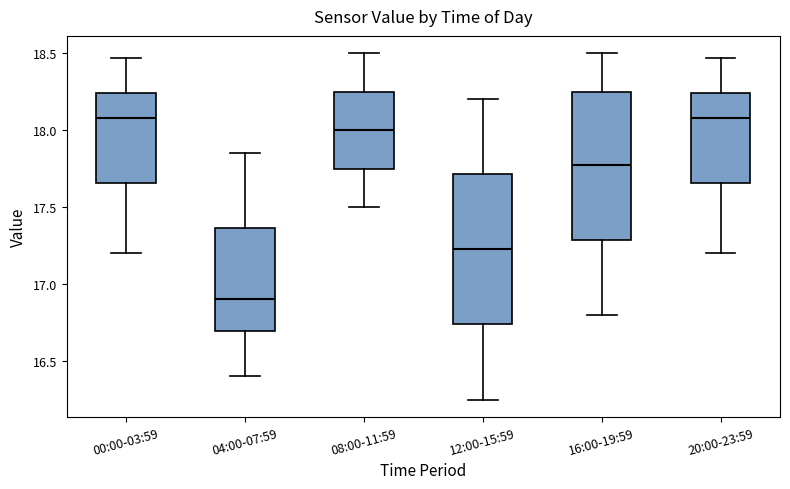

Reading left to right, transcribe this box plot: for each box, give where its median line is, the range the box spans, and where its two whiskers end, as read against the y-axis. The values are not printed on the chart, so give them approximately, as read against the axis.

00:00-03:59: median 18.10, box 17.65 to 18.25, whiskers 17.20 to 18.45
04:00-07:59: median 16.90, box 16.70 to 17.35, whiskers 16.40 to 17.85
08:00-11:59: median 18.00, box 17.75 to 18.25, whiskers 17.50 to 18.50
12:00-15:59: median 17.25, box 16.75 to 17.70, whiskers 16.25 to 18.20
16:00-19:59: median 17.80, box 17.30 to 18.25, whiskers 16.80 to 18.50
20:00-23:59: median 18.10, box 17.65 to 18.25, whiskers 17.20 to 18.45